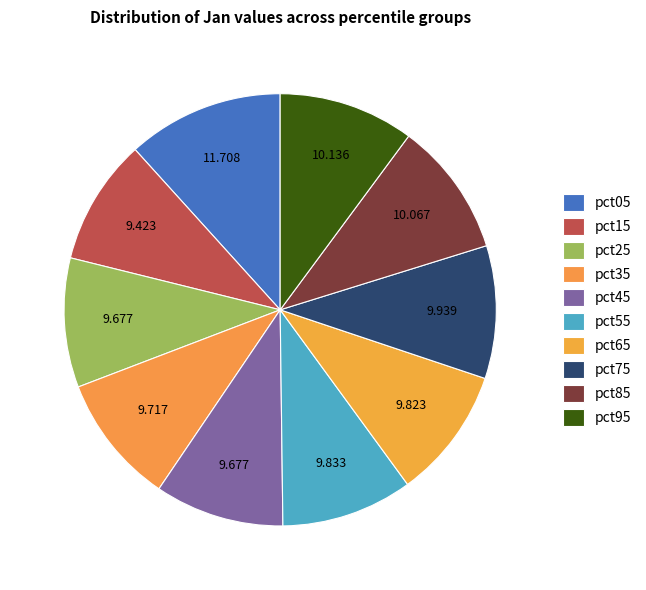

Rank the categories by value from lowest to highest.

pct15, pct45, pct25, pct35, pct65, pct55, pct75, pct85, pct95, pct05